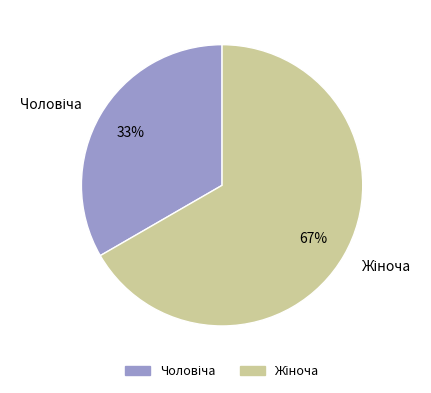

Does any single category account for the majority?

Yes